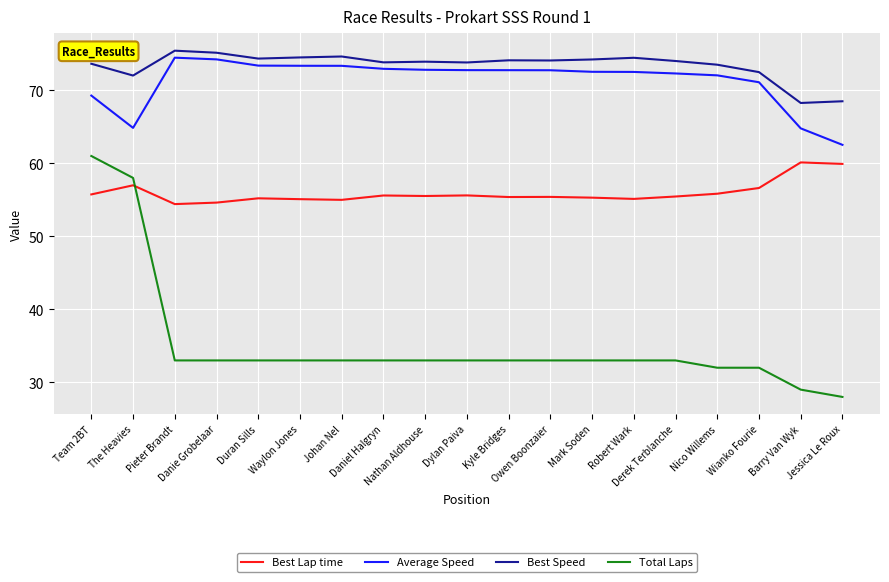

True or false: Average Speed and Best Lap time intersect in this chart.

False